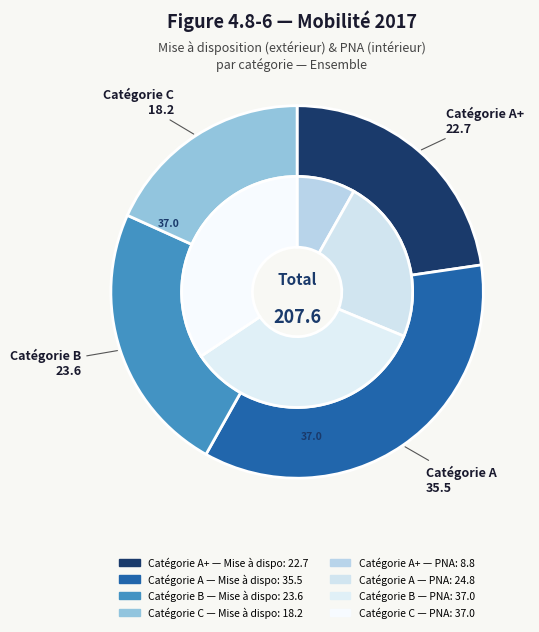

Between mise_a_disposition and pna, which series saw the biggest shift?

pna